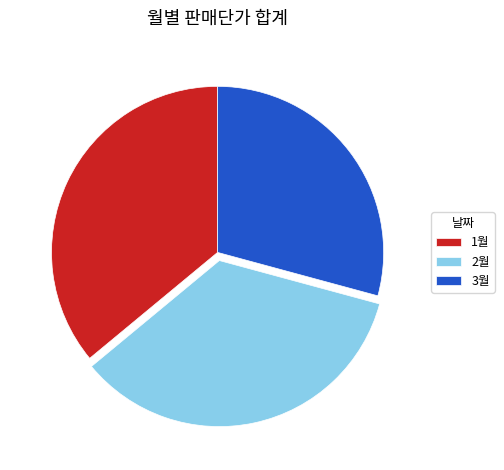

Does 1월 represent more than half of the total?

No